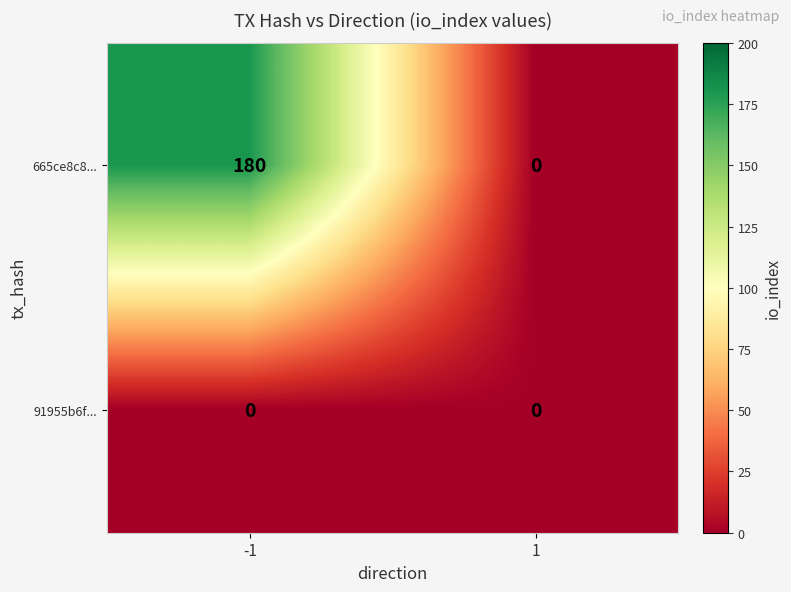

Reading right to left, extract all data points from this chart.

665ce8c8...: 1=0	-1=180
91955b6f...: 1=0	-1=0